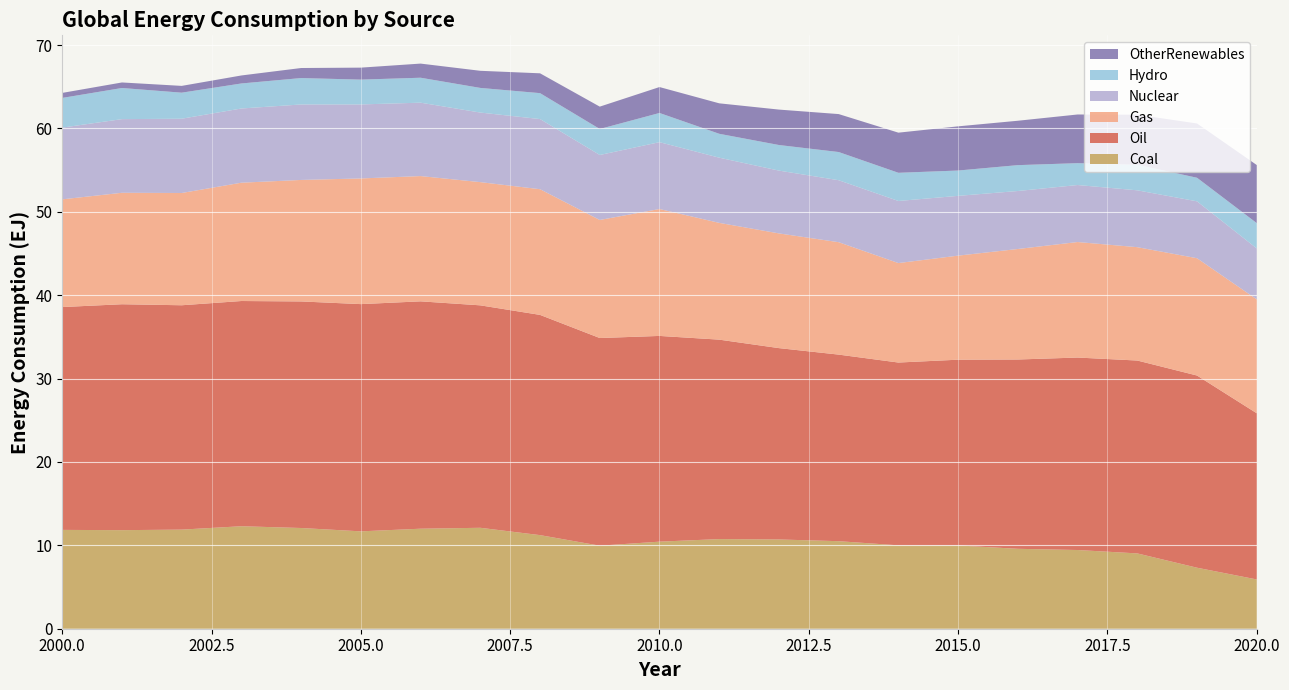

Reading left to right, extract all data points from this chart.

Coal: 2000=11.9	2001=11.8	2002=11.9	2003=12.3	2004=12.1	2005=11.7	2006=12.0	2007=12.1	2008=11.2	2009=10.0	2010=10.4	2011=10.8	2012=10.7	2013=10.5	2014=10.0	2015=10.0	2016=9.6	2017=9.4	2018=9.0	2019=7.3	2020=5.9
Oil: 2000=26.7	2001=27.1	2002=26.9	2003=27.0	2004=27.2	2005=27.3	2006=27.3	2007=26.7	2008=26.4	2009=24.9	2010=24.7	2011=23.9	2012=23.0	2013=22.4	2014=21.9	2015=22.3	2016=22.7	2017=23.1	2018=23.1	2019=23.1	2020=19.9
Gas: 2000=12.9	2001=13.4	2002=13.5	2003=14.2	2004=14.6	2005=15.1	2006=15.0	2007=14.8	2008=15.1	2009=14.2	2010=15.2	2011=14.0	2012=13.8	2013=13.5	2014=11.9	2015=12.5	2016=13.3	2017=13.9	2018=13.6	2019=14.1	2020=13.7
Nuclear: 2000=8.6	2001=8.8	2002=8.9	2003=8.9	2004=9.1	2005=8.9	2006=8.8	2007=8.3	2008=8.4	2009=7.8	2010=8.0	2011=7.8	2012=7.5	2013=7.4	2014=7.4	2015=7.2	2016=7.0	2017=6.8	2018=6.8	2019=6.8	2020=6.1
Hydro: 2000=3.6	2001=3.7	2002=3.1	2003=3.0	2004=3.2	2005=3.0	2006=3.0	2007=3.0	2008=3.1	2009=3.1	2010=3.5	2011=2.9	2012=3.1	2013=3.4	2014=3.4	2015=3.0	2016=3.1	2017=2.6	2018=3.1	2019=2.8	2020=3.0
OtherRenewables: 2000=0.6	2001=0.7	2002=0.8	2003=1.0	2004=1.2	2005=1.4	2006=1.7	2007=2.1	2008=2.4	2009=2.7	2010=3.1	2011=3.7	2012=4.2	2013=4.6	2014=4.8	2015=5.3	2016=5.3	2017=5.8	2018=6.0	2019=6.5	2020=7.0